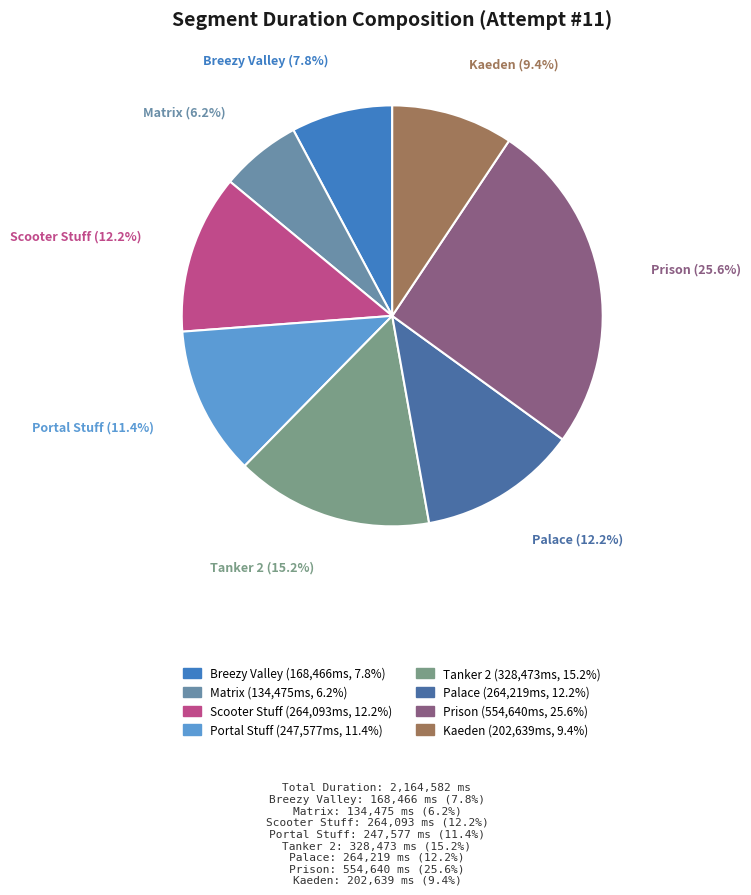

What is the ratio of the value at Scooter Stuff to the value at Portal Stuff?

1.1